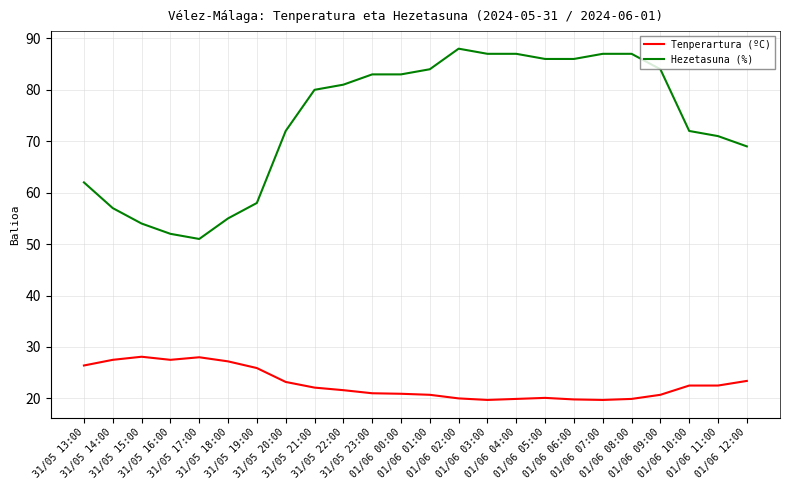

True or false: Tenperartura (ºC) and Hezetasuna (%) cross at least once.

False